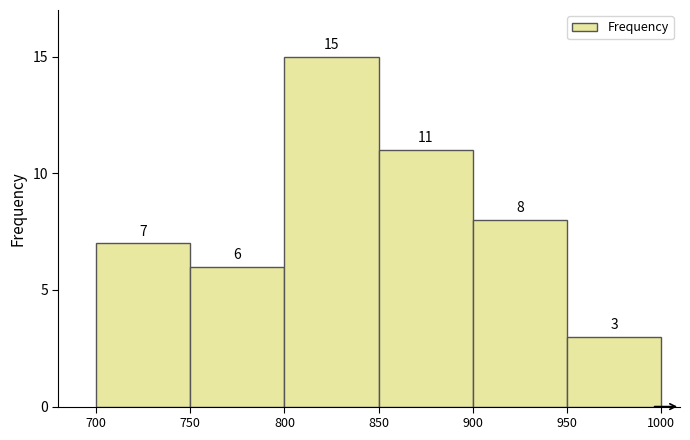

What is the height of the bar covering 800 to 850 on the x-axis?

15